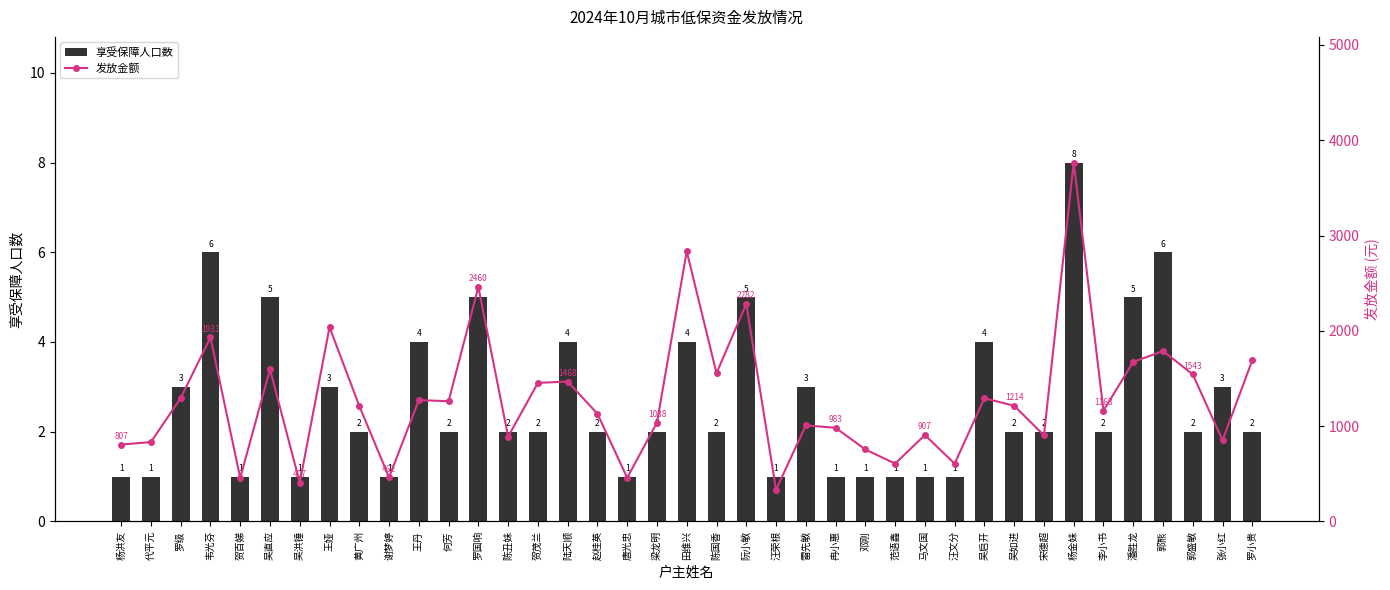

Which category has the lowest value in the 享受保障人口数 series?

杨洪友